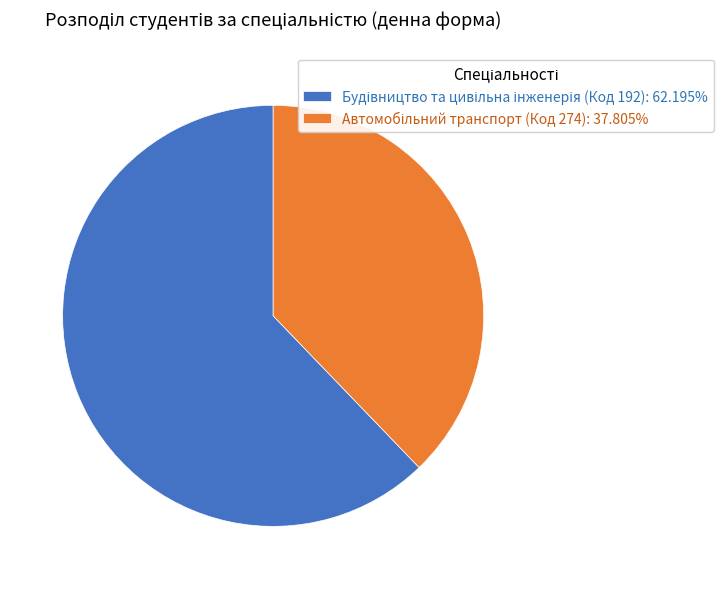

Does any single category account for the majority?

Yes